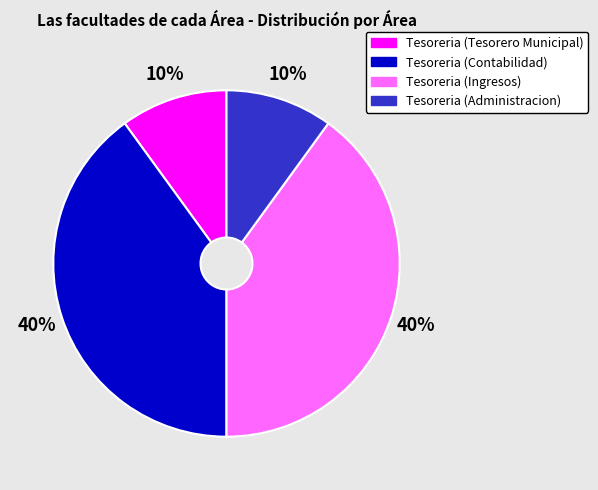

Does Tesoreria (Tesorero Municipal) represent more than half of the total?

No